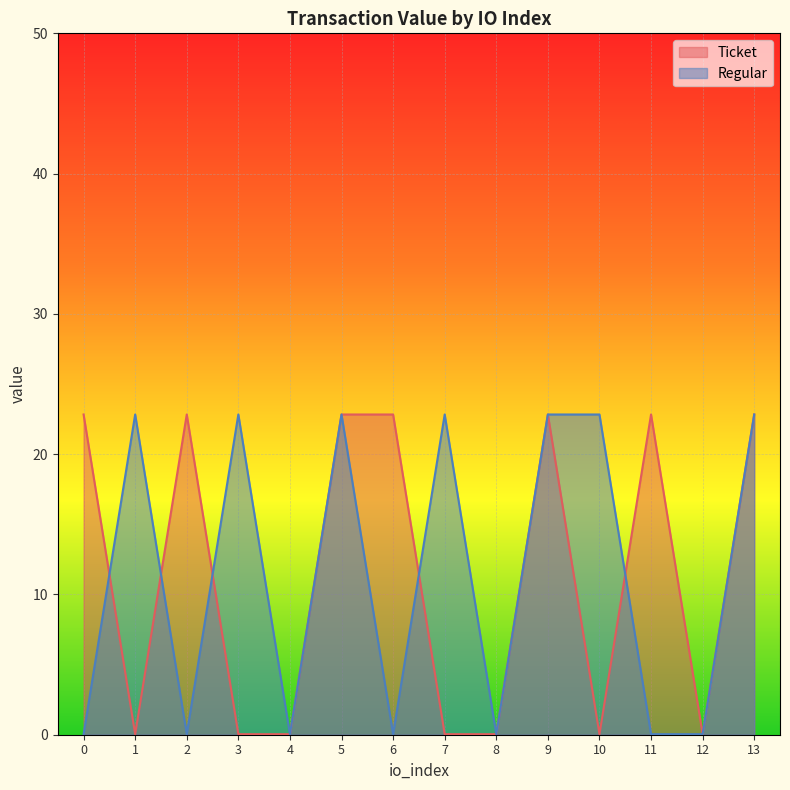

Where do Regular and Ticket first cross each other?

0 and 1